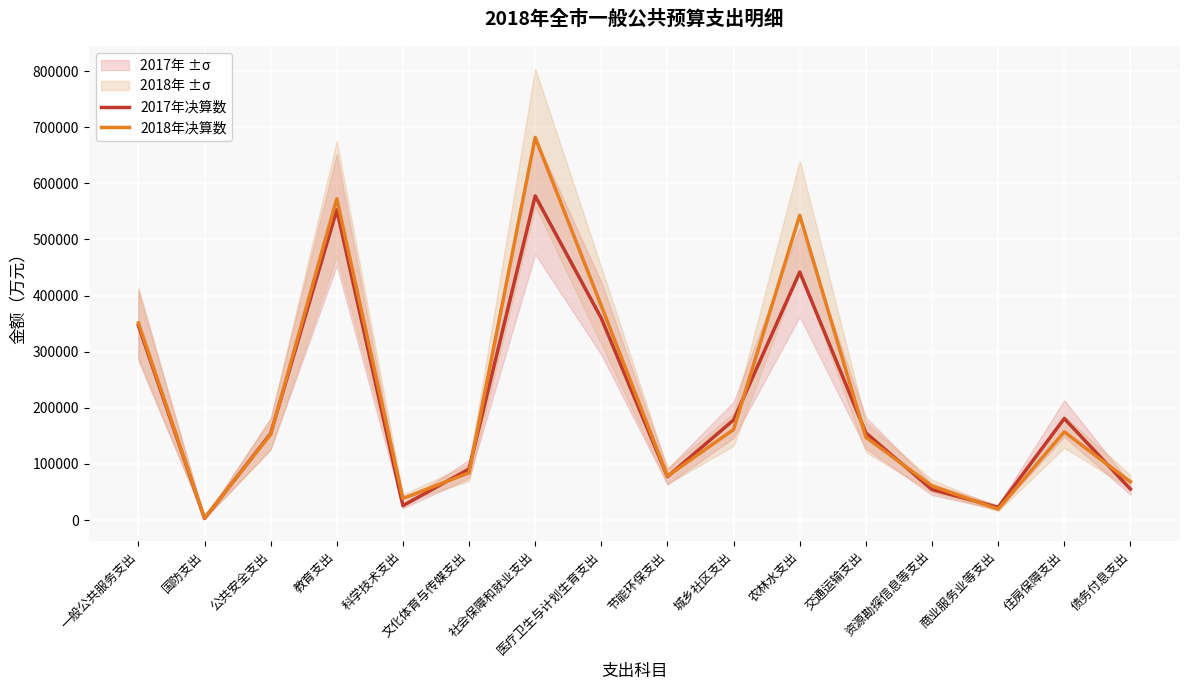

List the series in order of their peak value, highest first.

2018年决算数, 2017年决算数